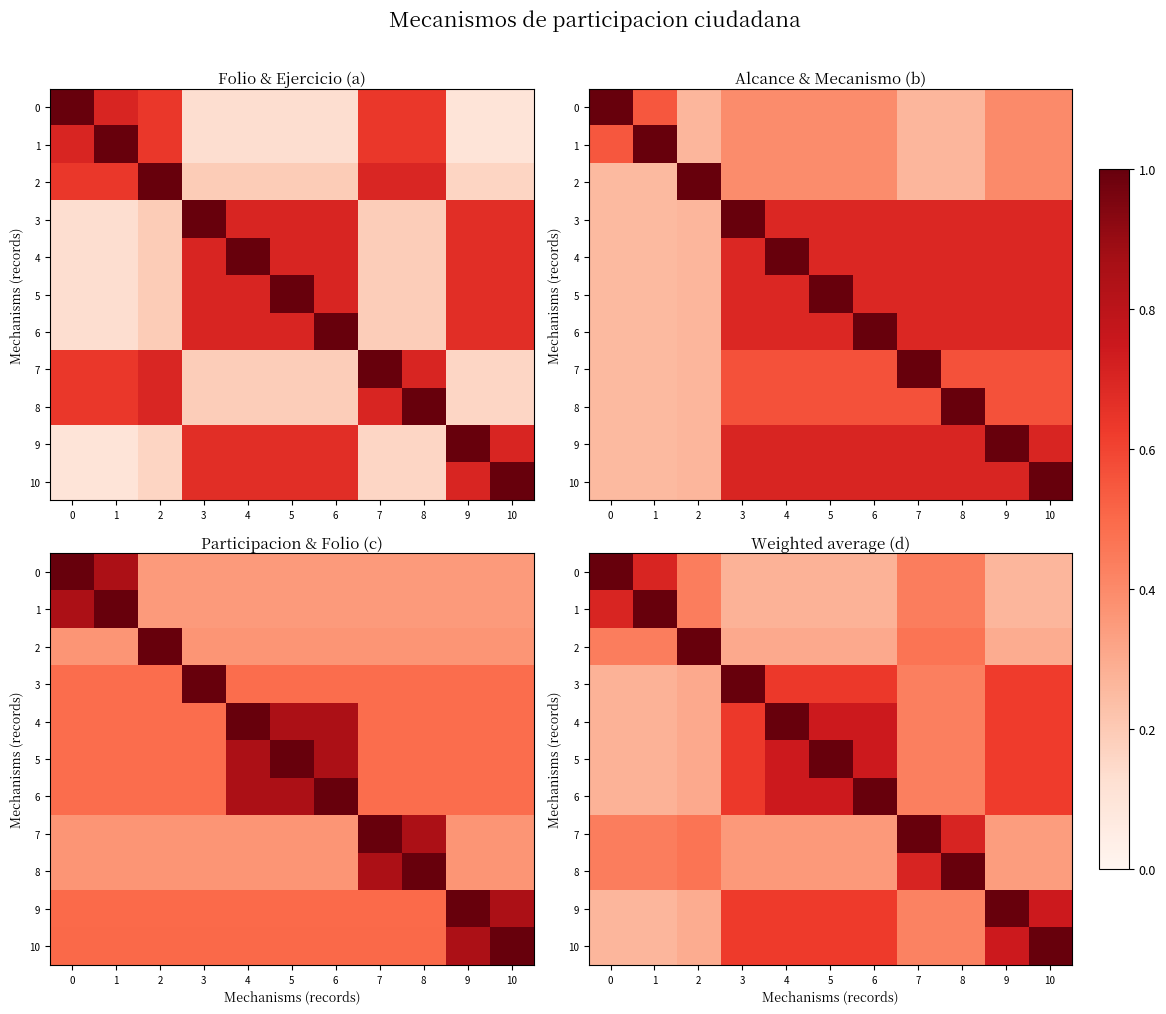

The value of row_0 at 1 is 1.1. True or false?

False